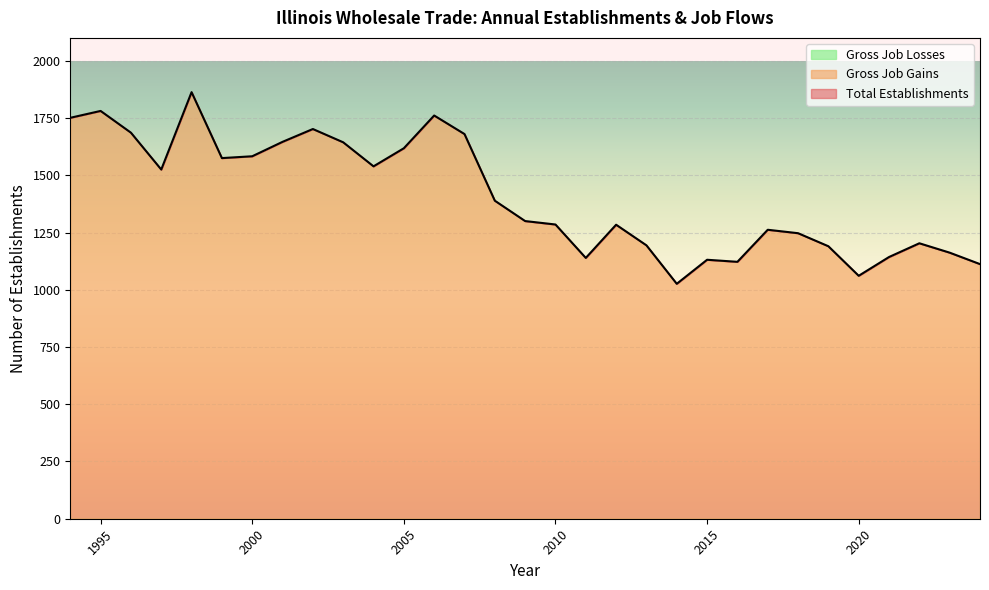

Count the number of data series in this chart.

3